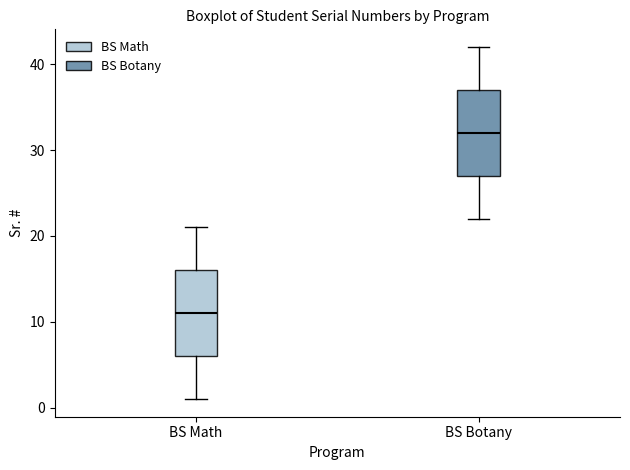

Reading left to right, read every box against the y-axis: the position of its median line, the range the box covers, and the ends of its whiskers. The values are not printed on the chart, so give them approximately, as read against the axis.

BS Math: median 11, box 6 to 16, whiskers 1 to 21
BS Botany: median 32, box 27 to 37, whiskers 22 to 42